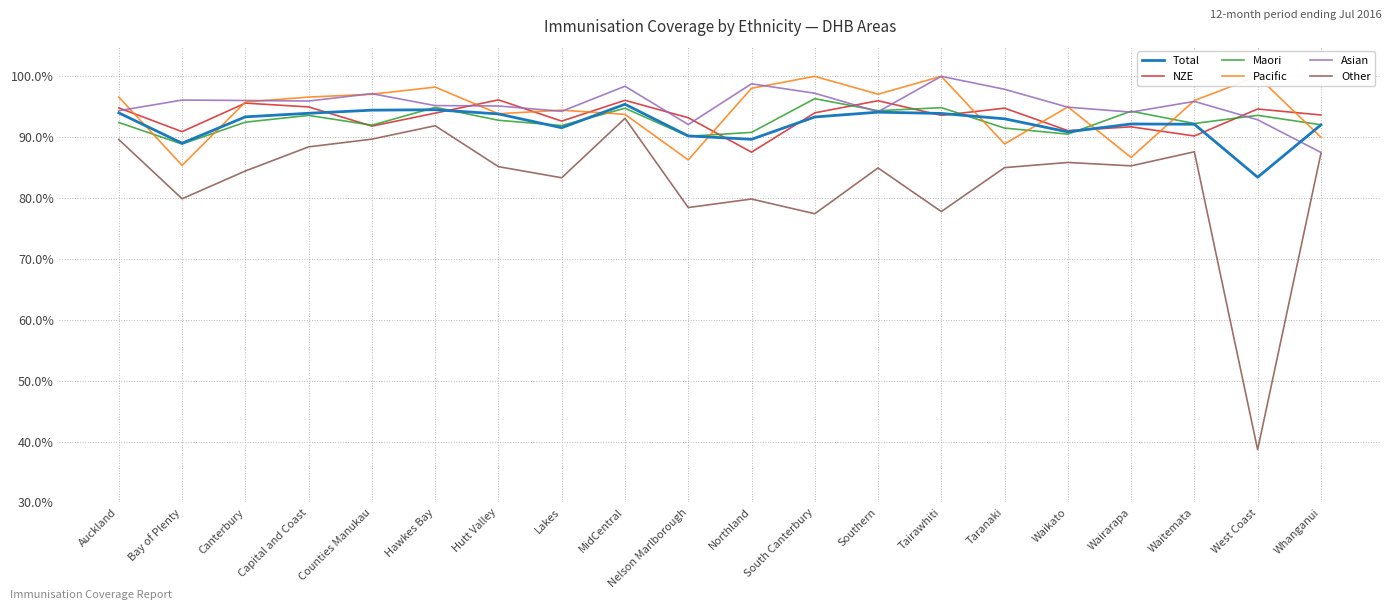

Is it true that Other equals 0.9 at Hawkes Bay?

True